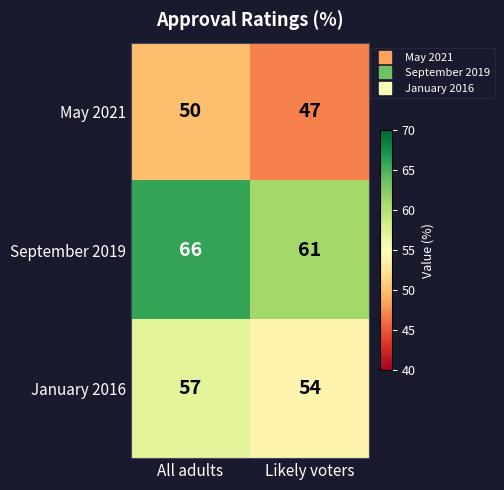

What is the total value across all series at Likely voters?

162